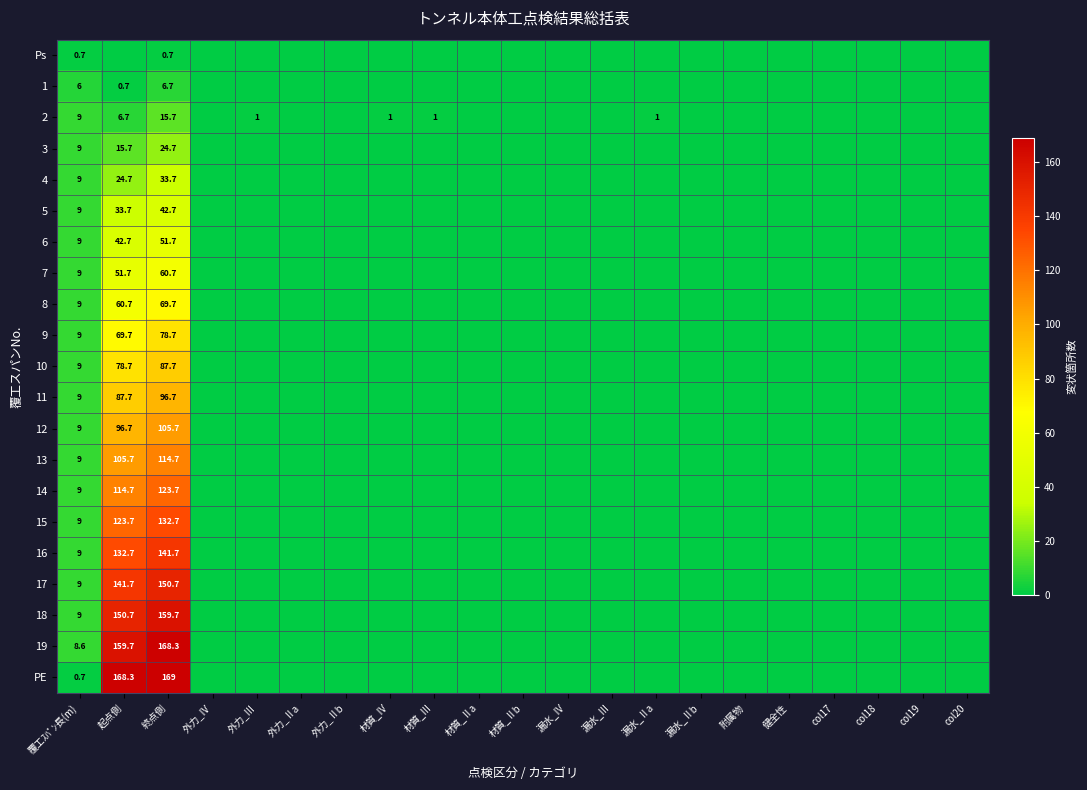

Is it true that 5 equals 9.0 at 覆工ｽﾊﾟﾝ長(m)?

True